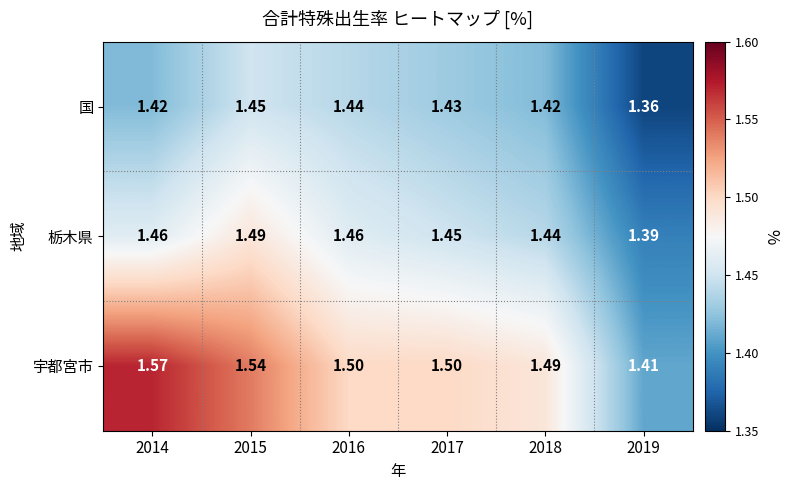

Rank the series by their maximum value, from lowest to highest.

国, 栃木県, 宇都宮市